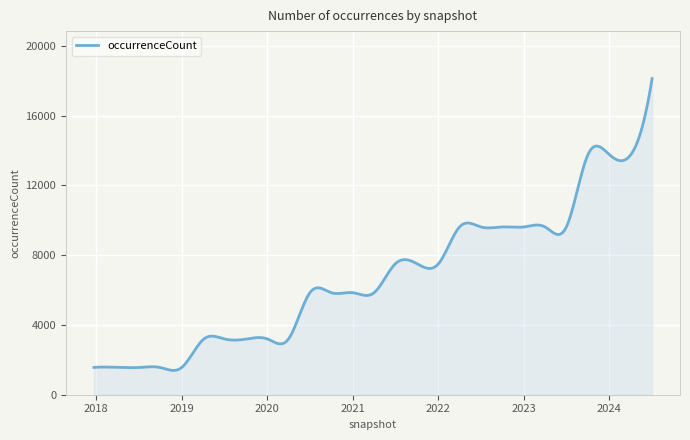

What is the difference between the maximum and minimum values?

16738.8